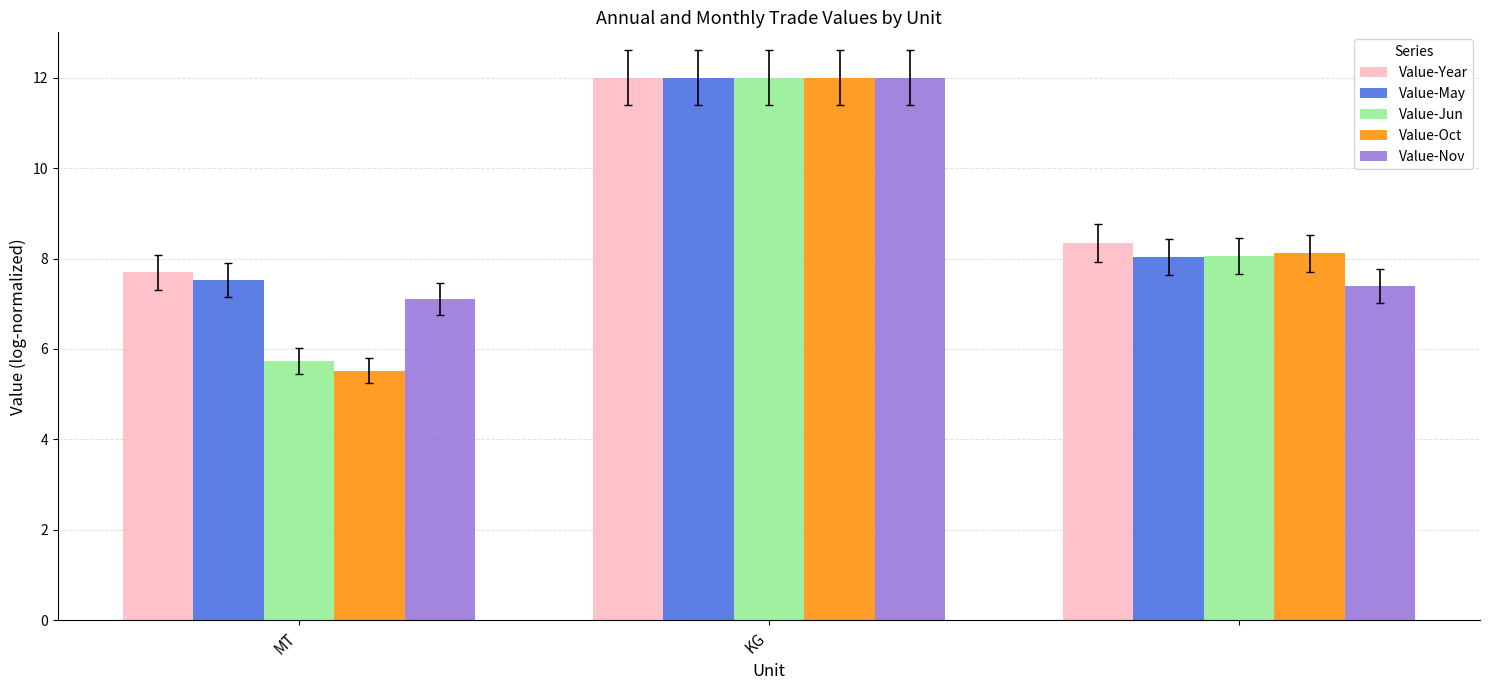

What is the maximum value for Value-Jun?

12.0